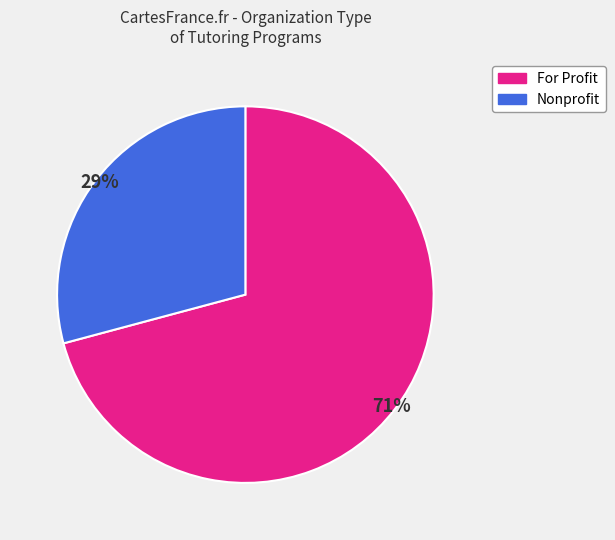

To the nearest percent, what is the difference between the largest and smallest slice percentages?

42%